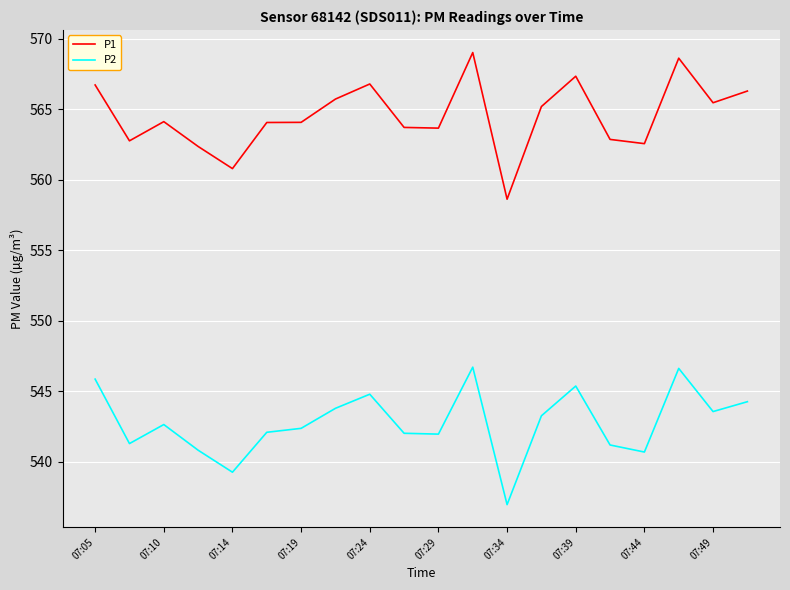

What is the smallest value displayed?

537.0